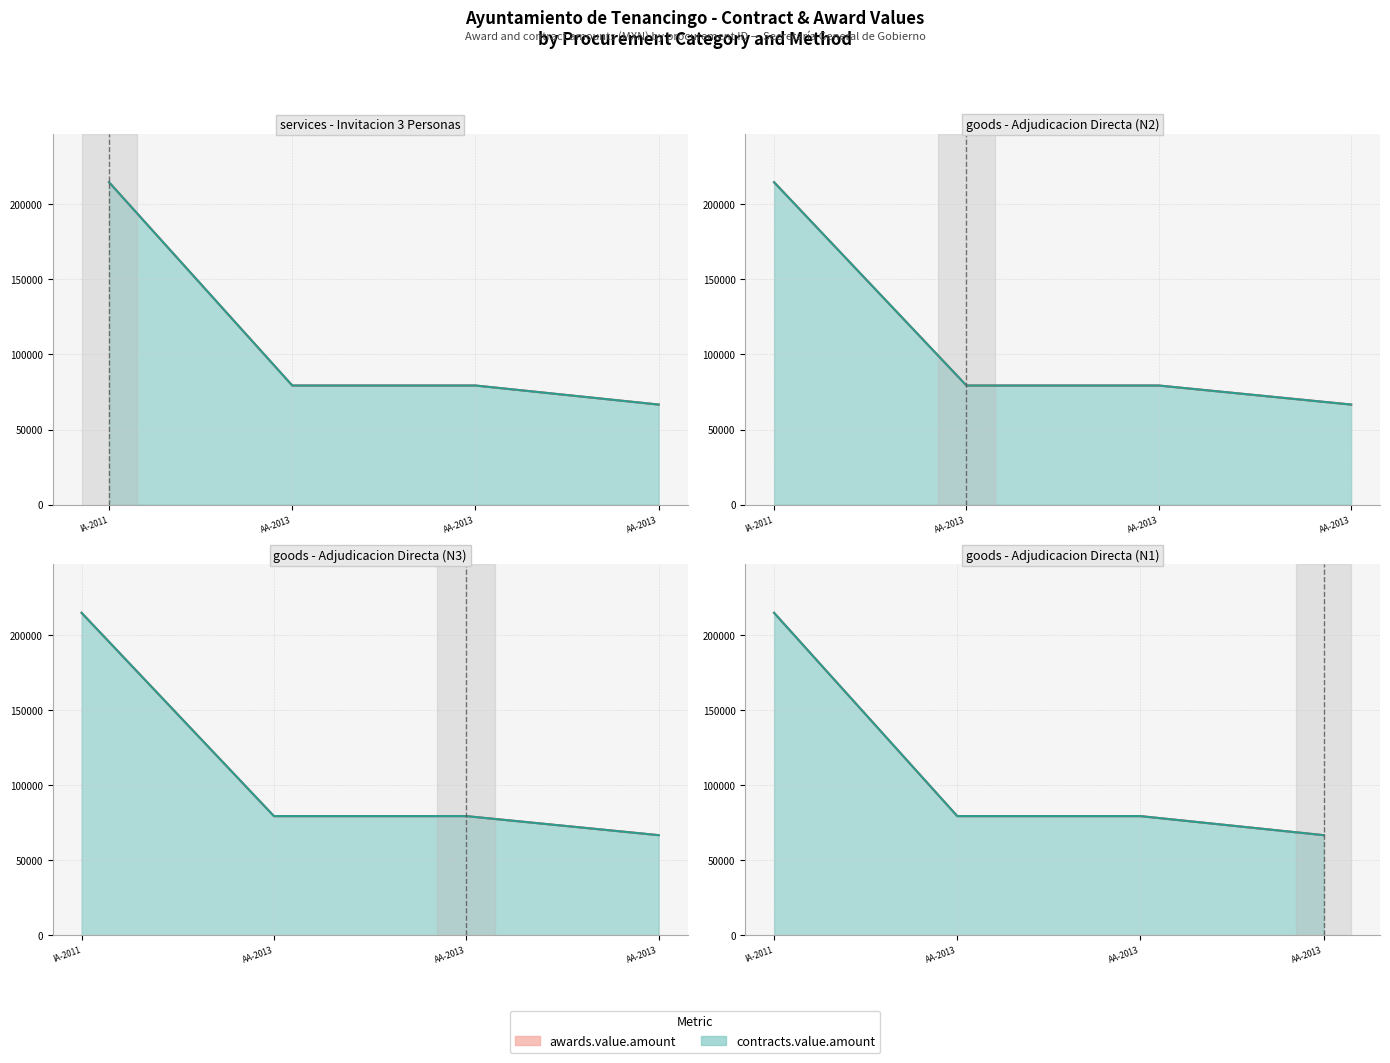

What position from the right is IA-915001995-N1-2011?

4